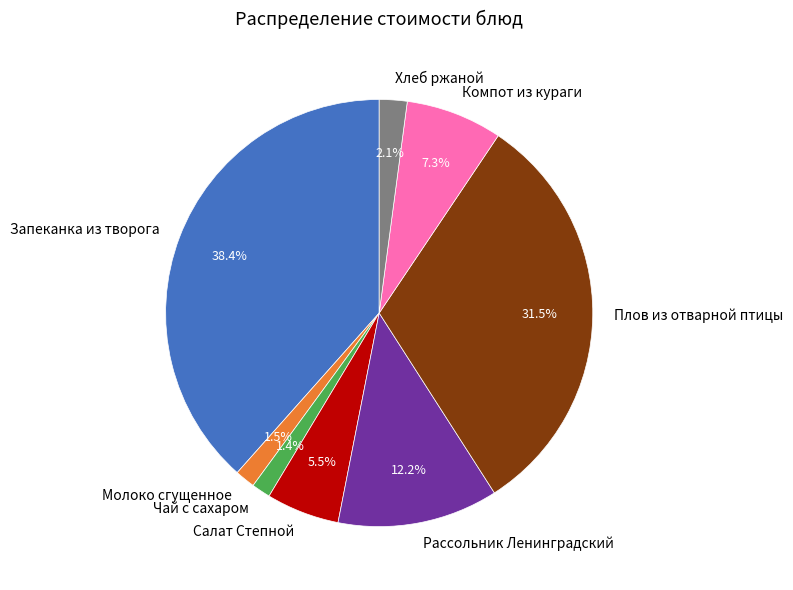

What is the total percentage of Плов из отварной птицы and Запеканка из творога?

70.0%